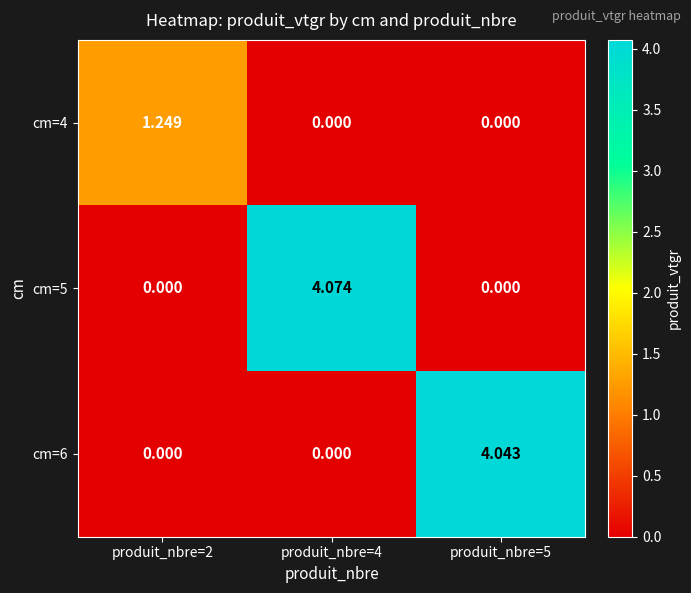

Between produit_nbre=4 and produit_nbre=5, which series saw the biggest shift?

cm=5